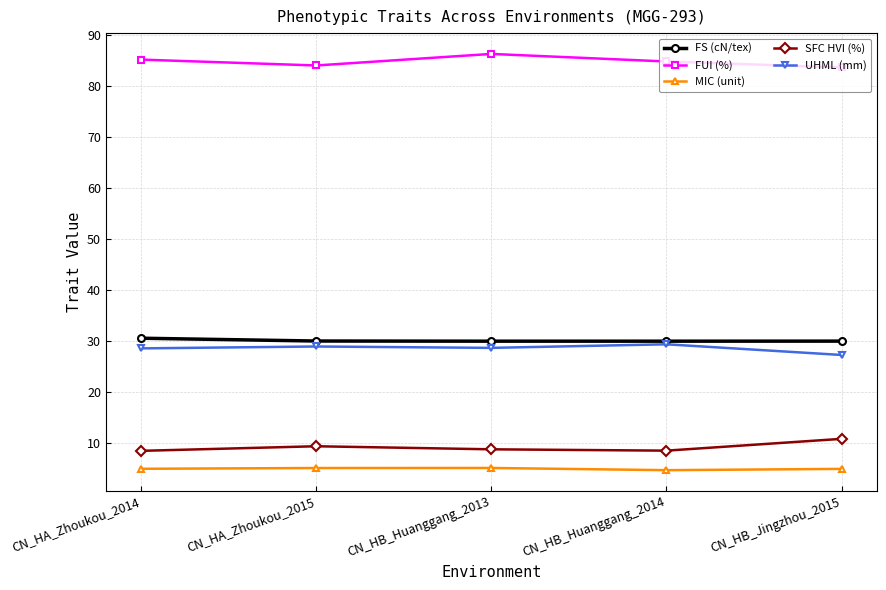

What is the spread (max minus min) of values at CN_HB_Huanggang_2014?

80.0